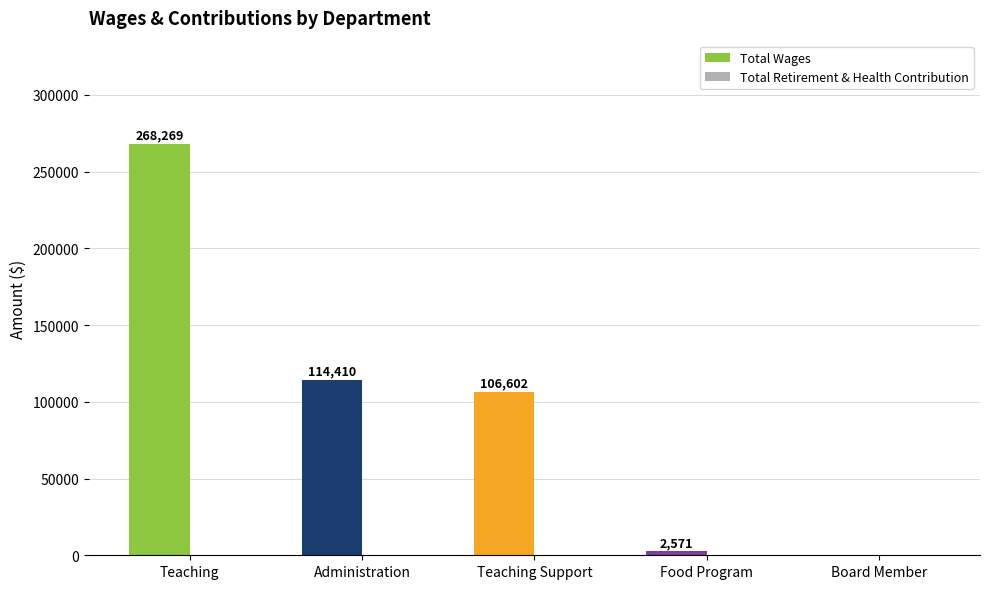

The value at Board Member is 0. True or false?

True